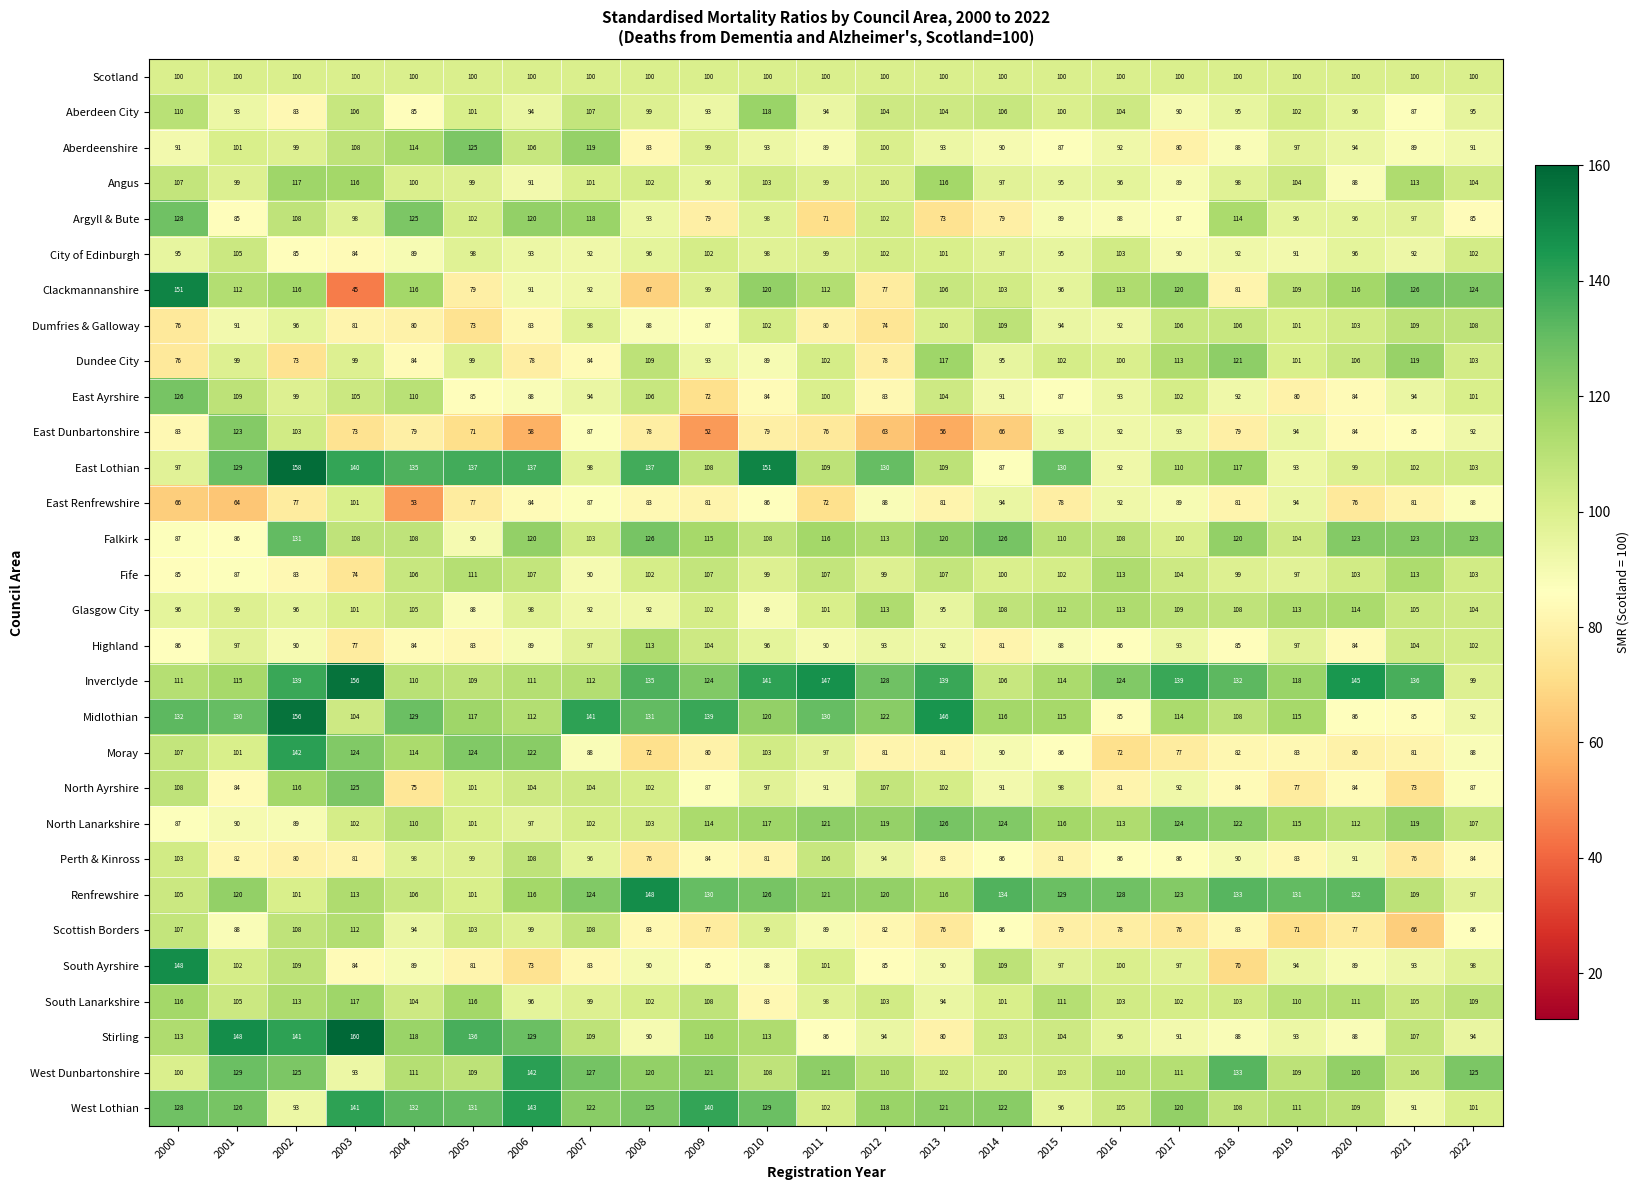

Which label corresponds to the largest value in the chart?

2003